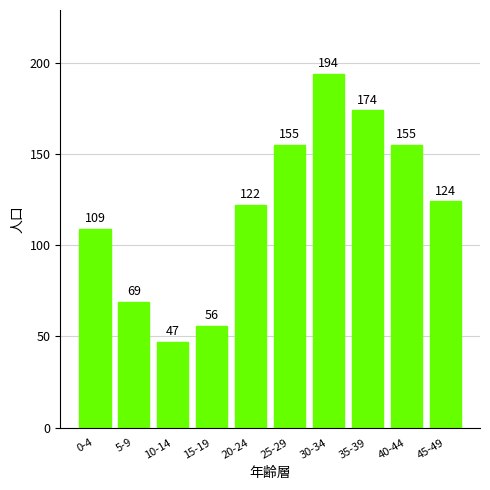

What is the difference between the values at 40-44 and 0-4?

46